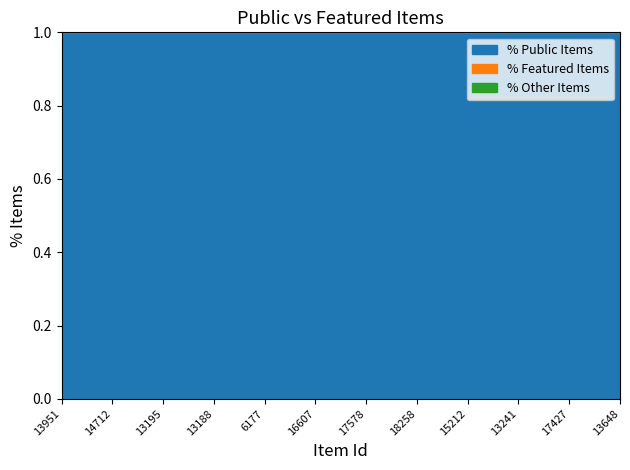

Reading left to right, transcribe all the data shown in this chart.

public: 1	1	1	1	1	1	1	1	1	1	1	1
featured: 0	0	0	0	0	0	0	0	0	0	0	0